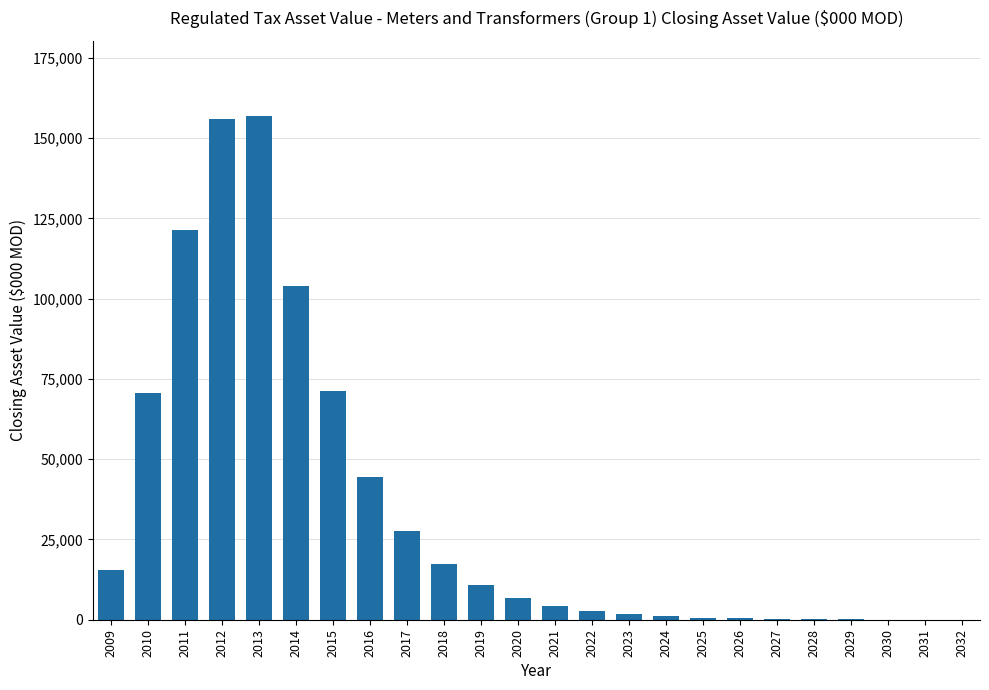

What is the greatest value displayed?

156807.1